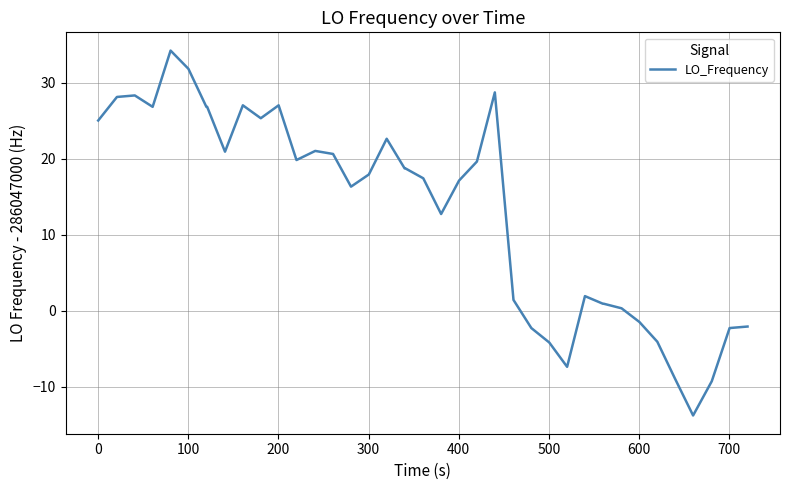

How many lines are shown in the chart?

1